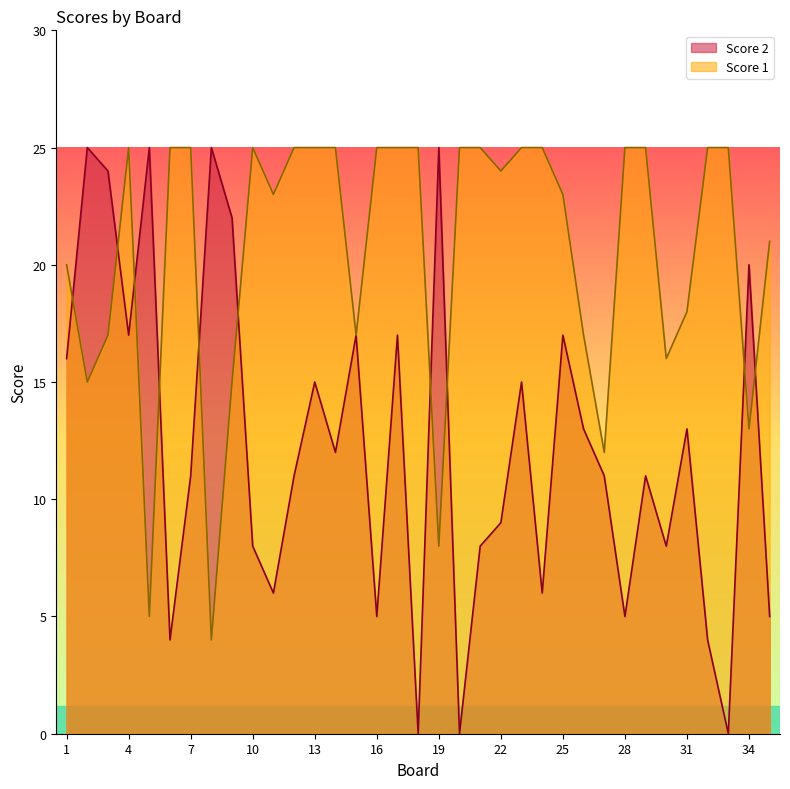

What is the value of the Score 1 point at the 1st from the left?

20